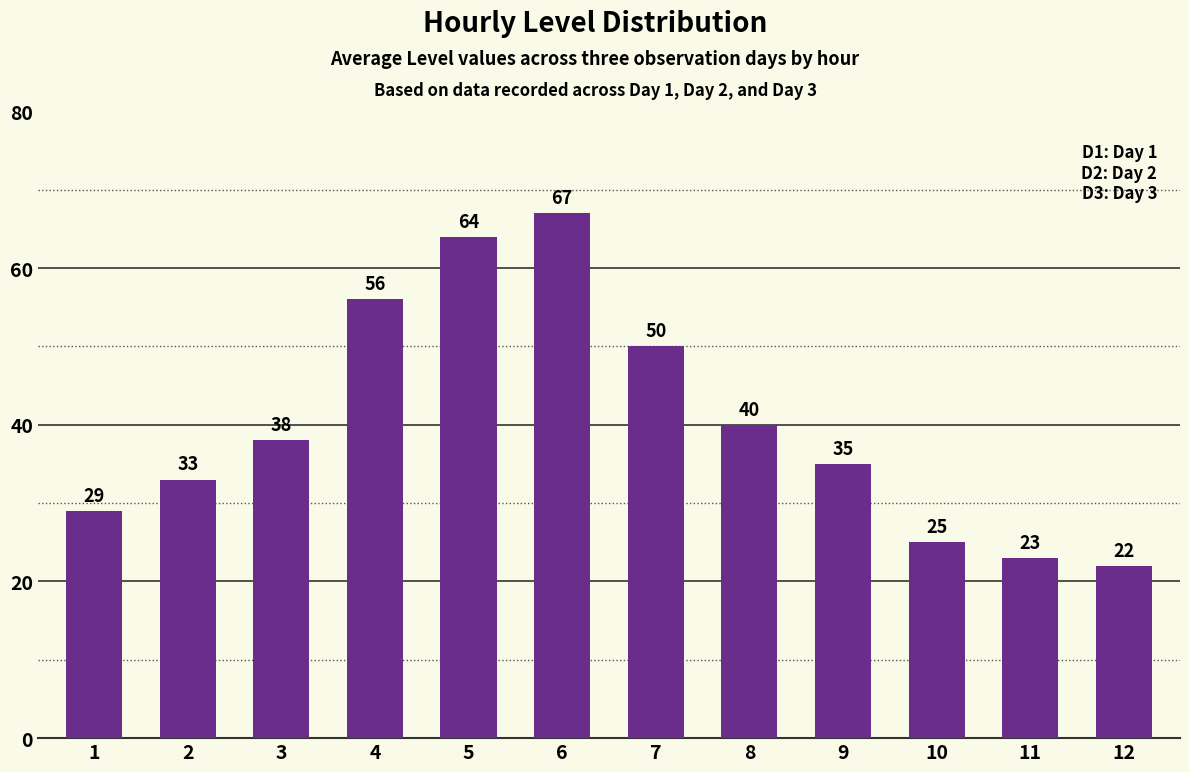

At which label is the value closest to 44?

8